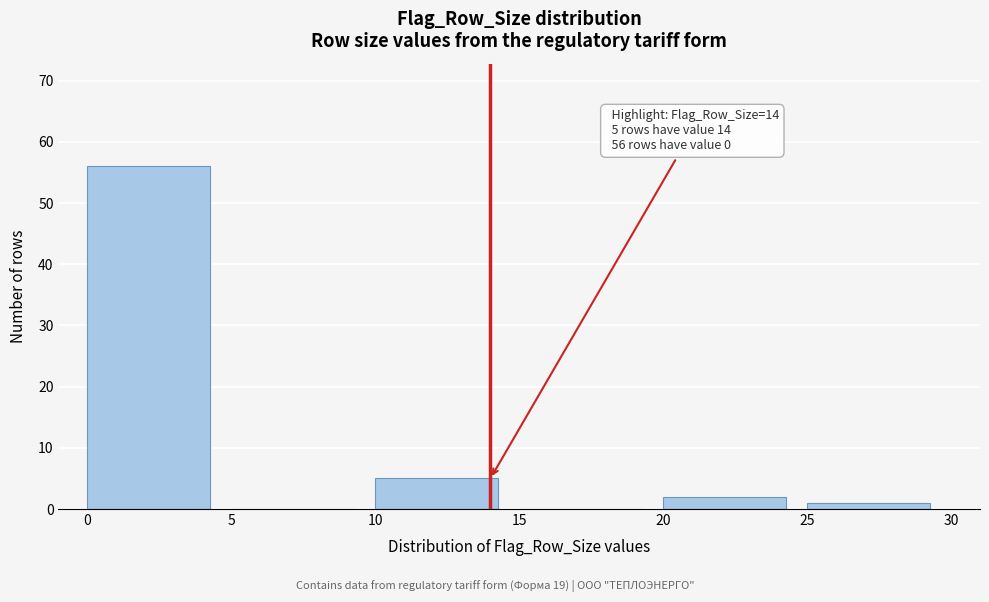

Which range on the x-axis has the tallest bar?

0 to 5